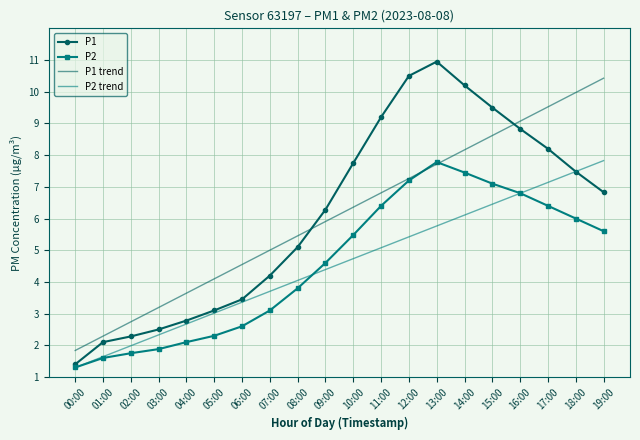

Which series has the largest range (max minus min)?

P1